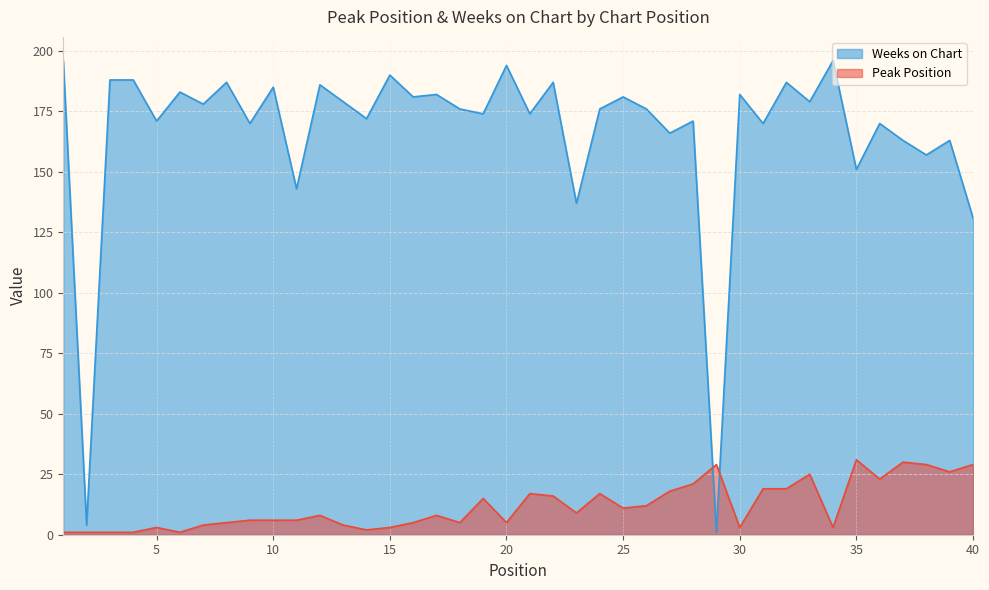

What is the difference between the Peak Position values at 16 and 38?

24